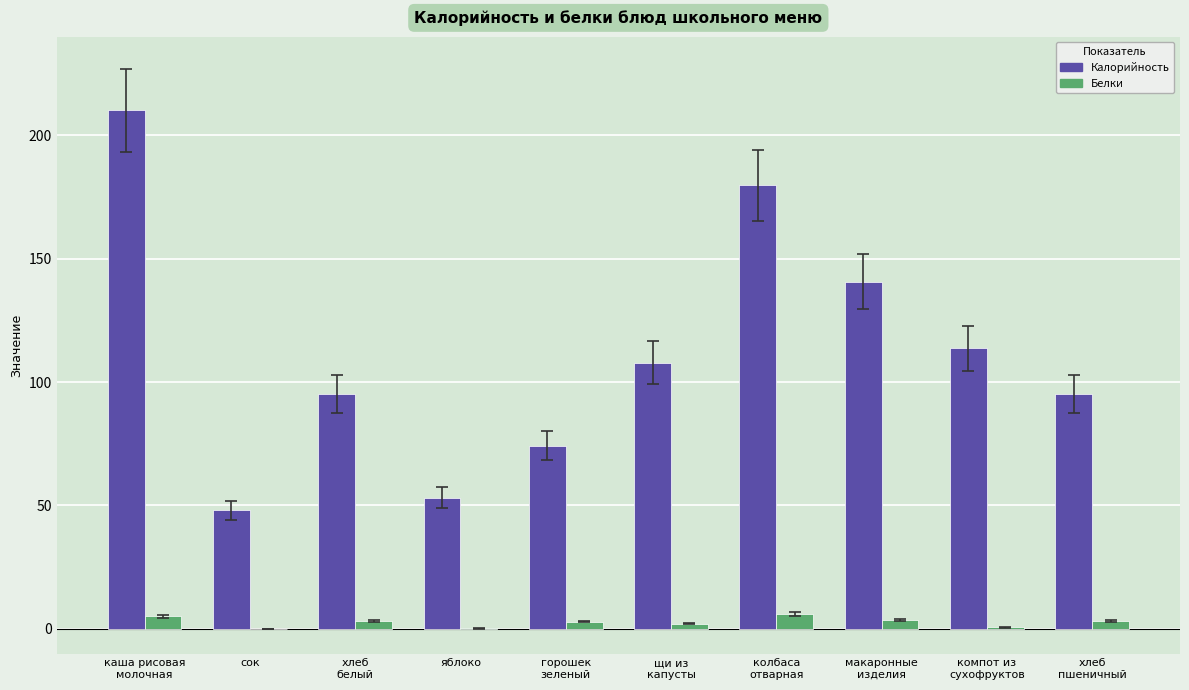

What is the sum of all Калорийность values?

1117.9